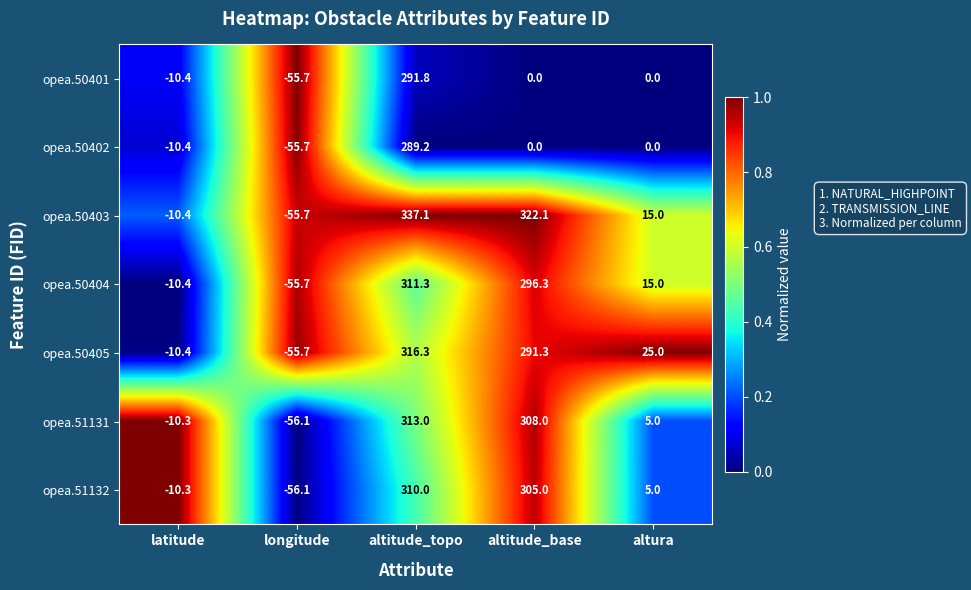

What is the difference between the second highest and minimum values in the opea.50402 series?

55.7